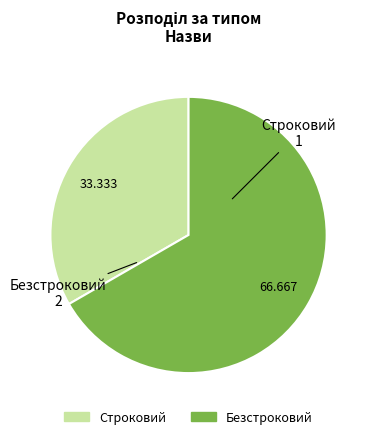

The Строковий slice represents 33% of the pie. True or false?

True